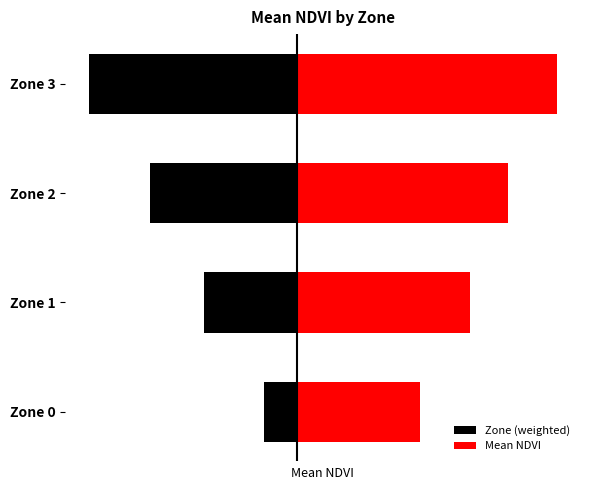

The Zone (weighted) series shows -0.1 at Zone 0. True or false?

False